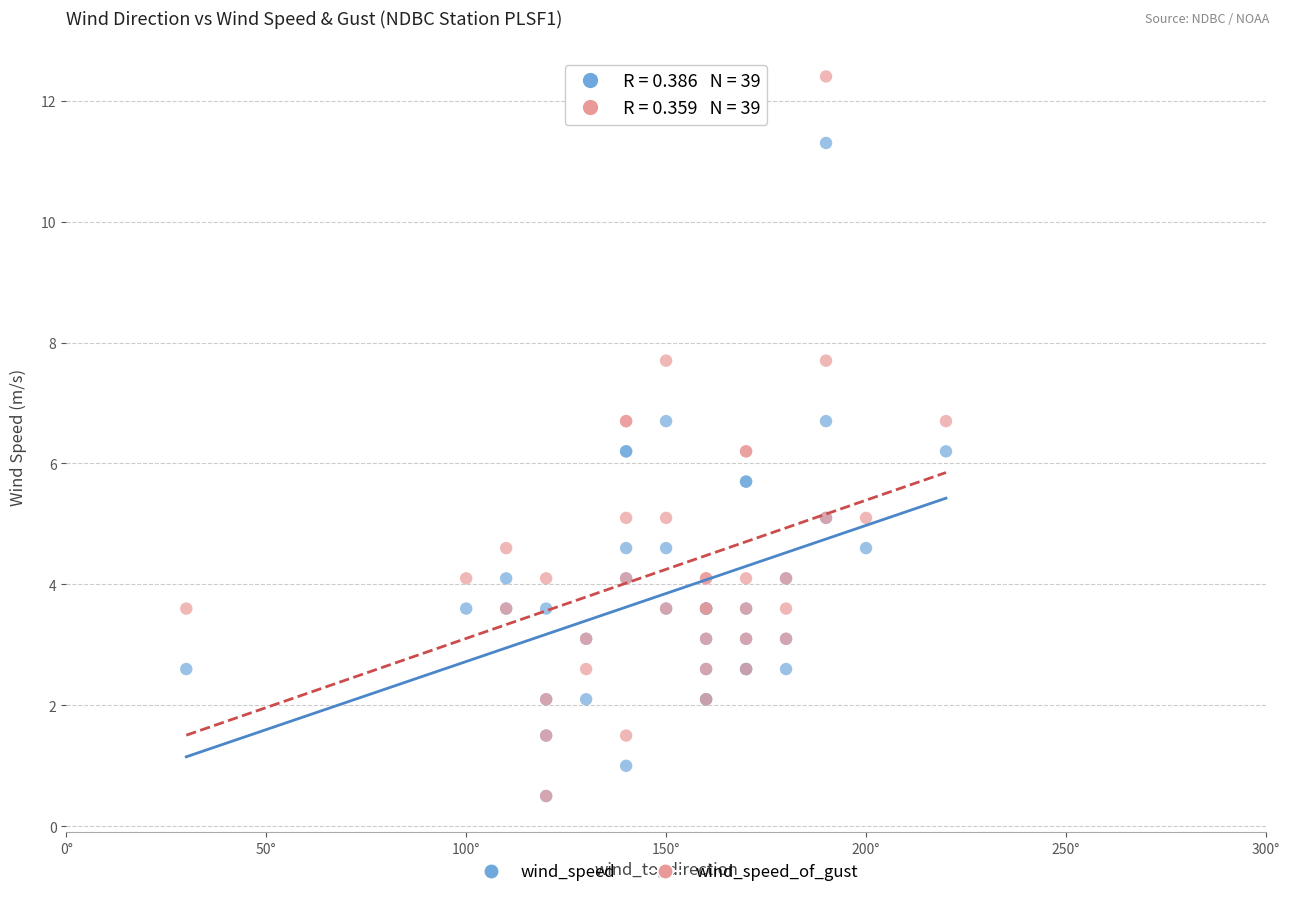

What are all the series names shown in the legend?

wind_speed, wind_speed_of_gust